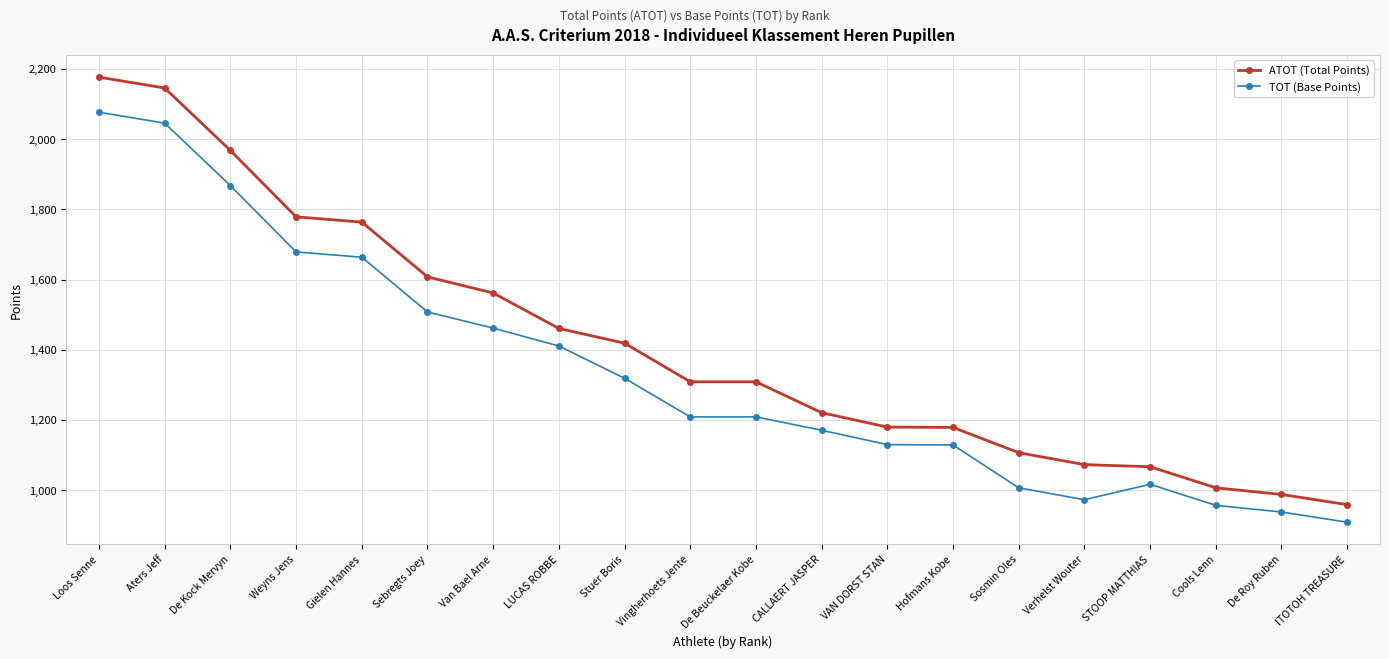

Is the value of ATOT (Total Points) at Sebregts Joey greater than the value of TOT (Base Points) at Hofmans Kobe?

Yes